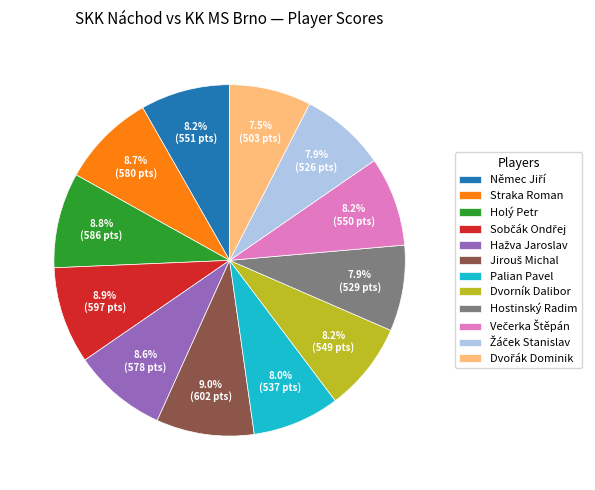

Is there any slice that represents more than half of the pie?

No